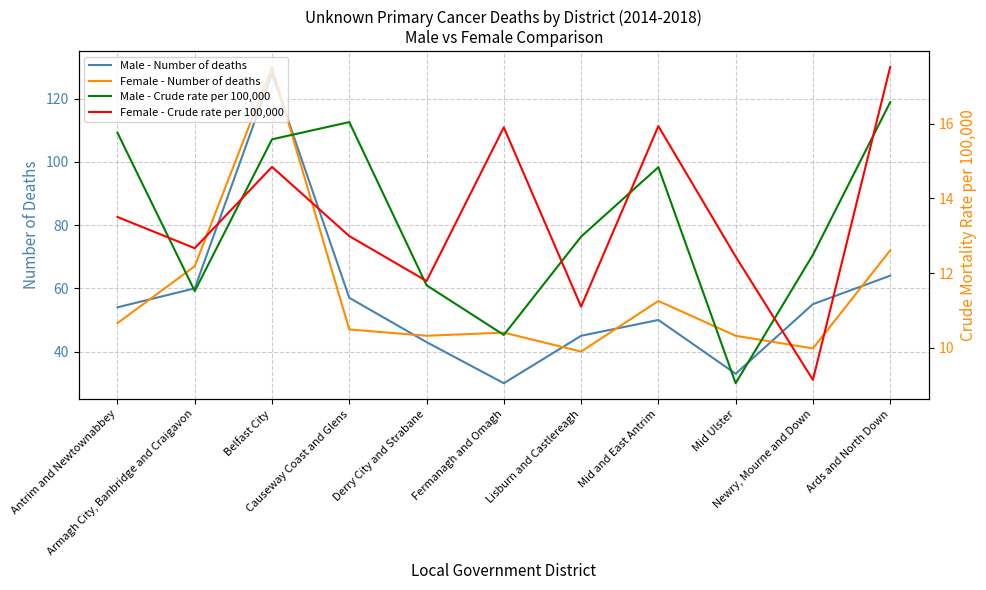

True or false: Female - Crude rate per 100,000 and Female - Number of deaths cross at least once.

False